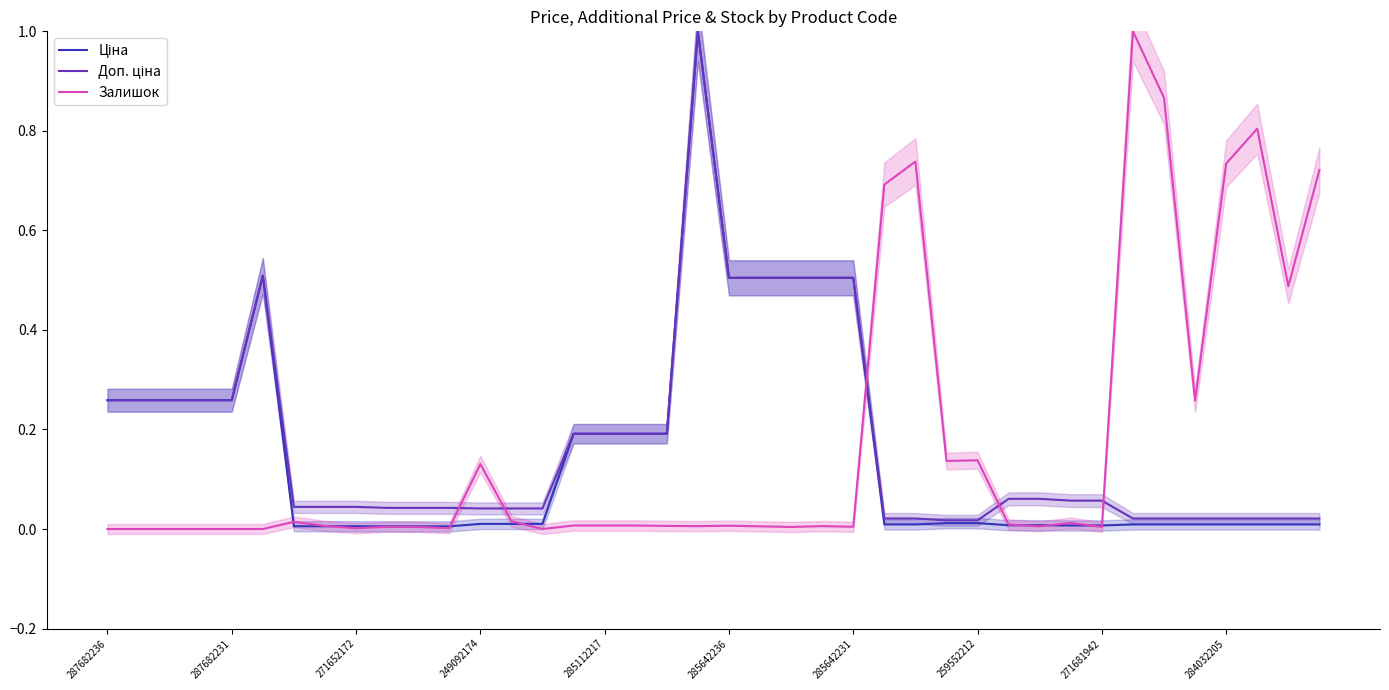

Which series ends up on top after the final intersection of Залишок and Доп. ціна?

Залишок